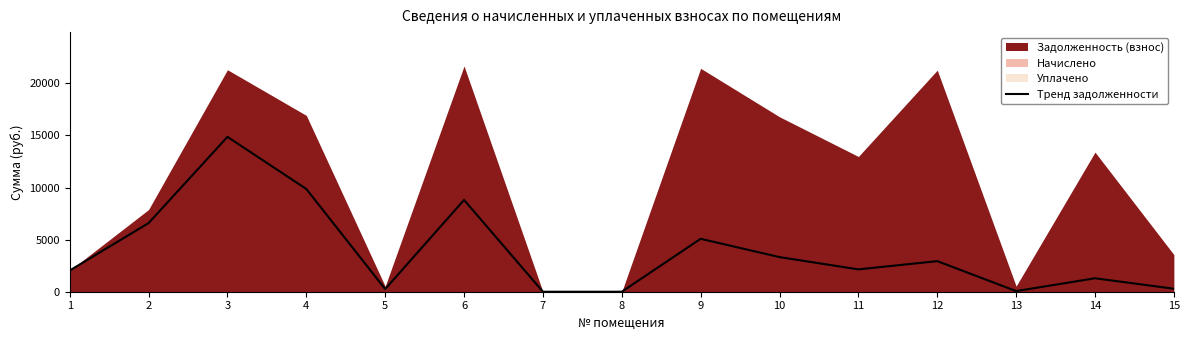

What is the change in value from 1 to 12?

+901.5